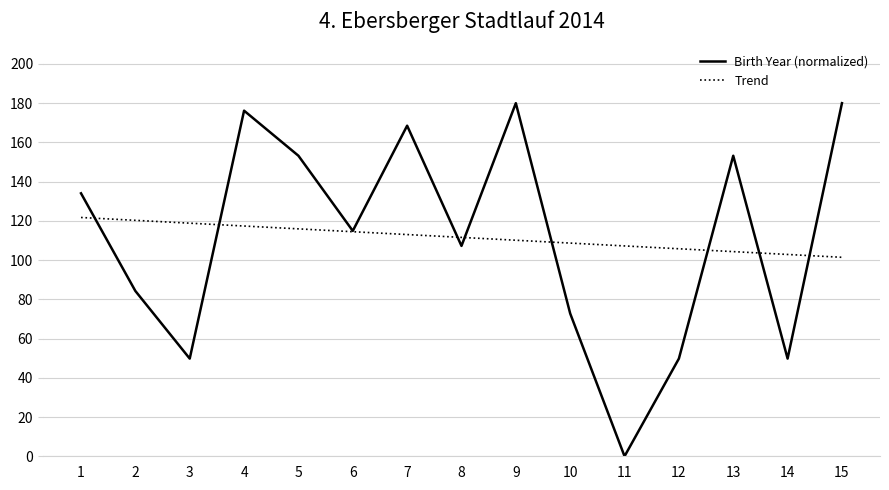

What is the total value across all series at 9?

290.1